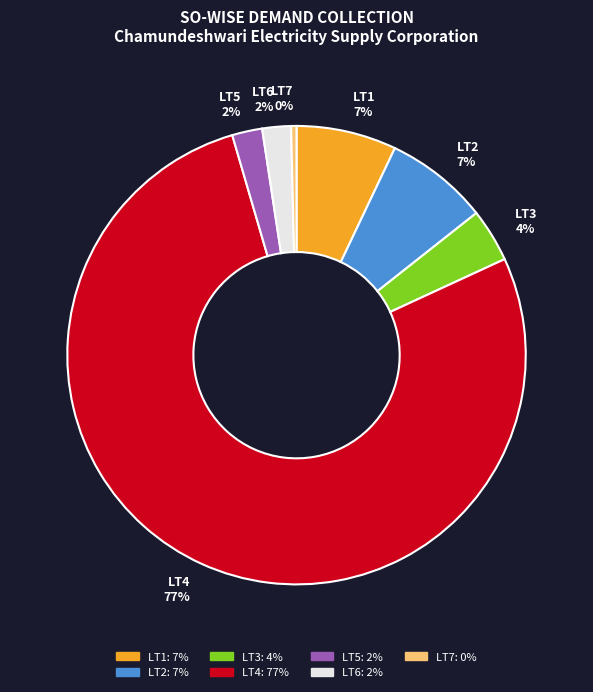

Which slice is the smallest?

LT7